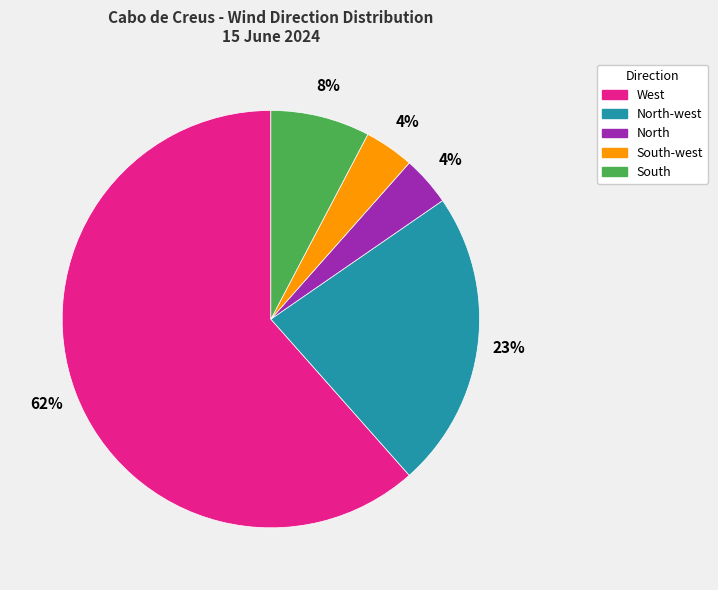

Does South account for over 50% of the chart?

No